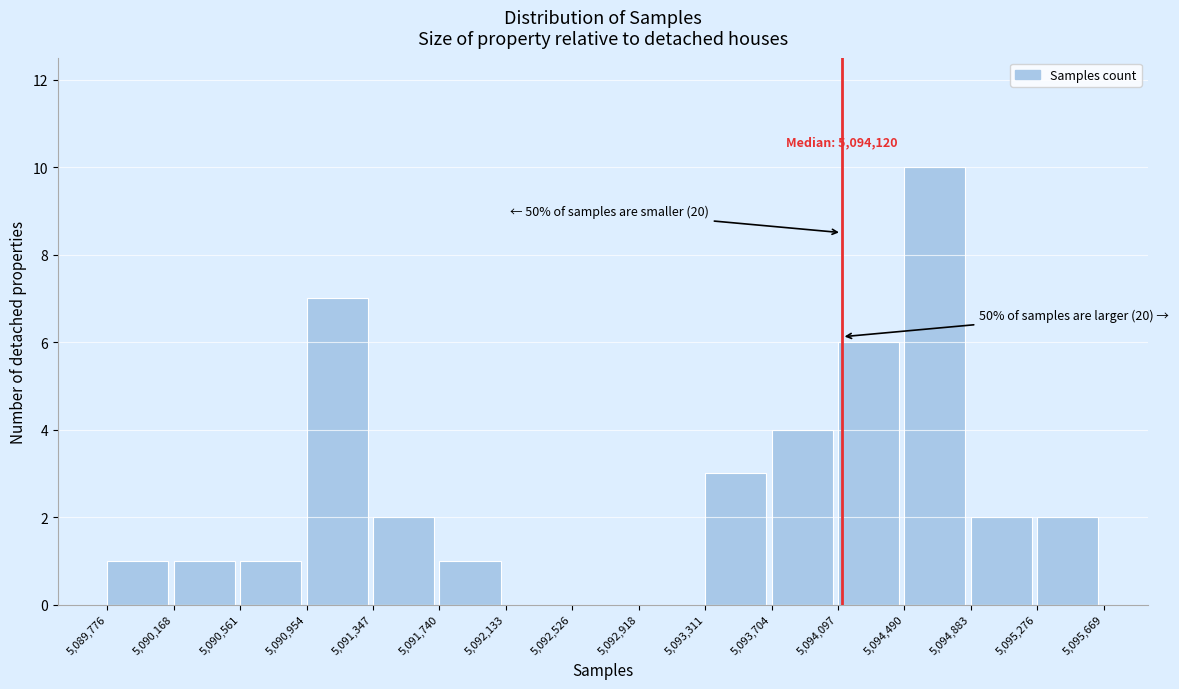

Which range on the x-axis has the tallest bar?

5,094,490 to 5,094,883